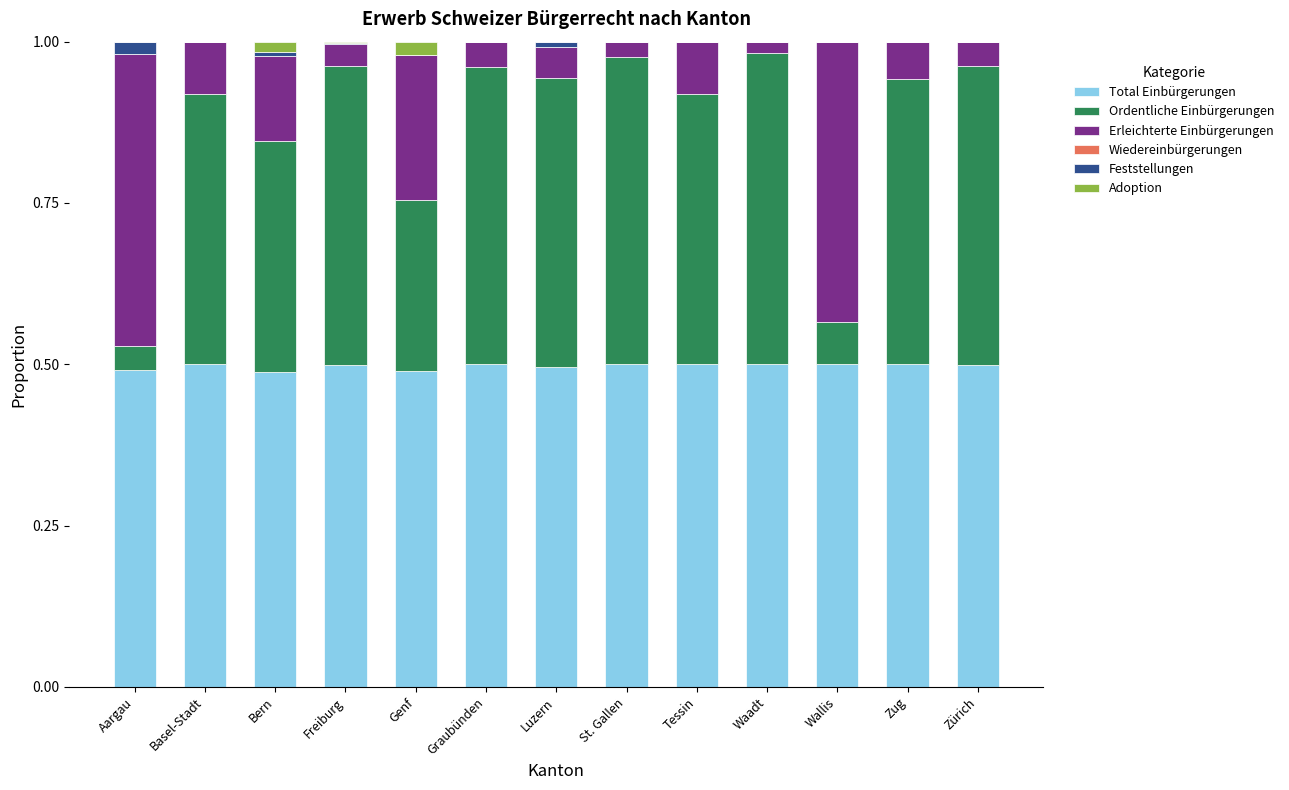

True or false: Total Einbürgerungen has a value of 0.7 at Genf.

False